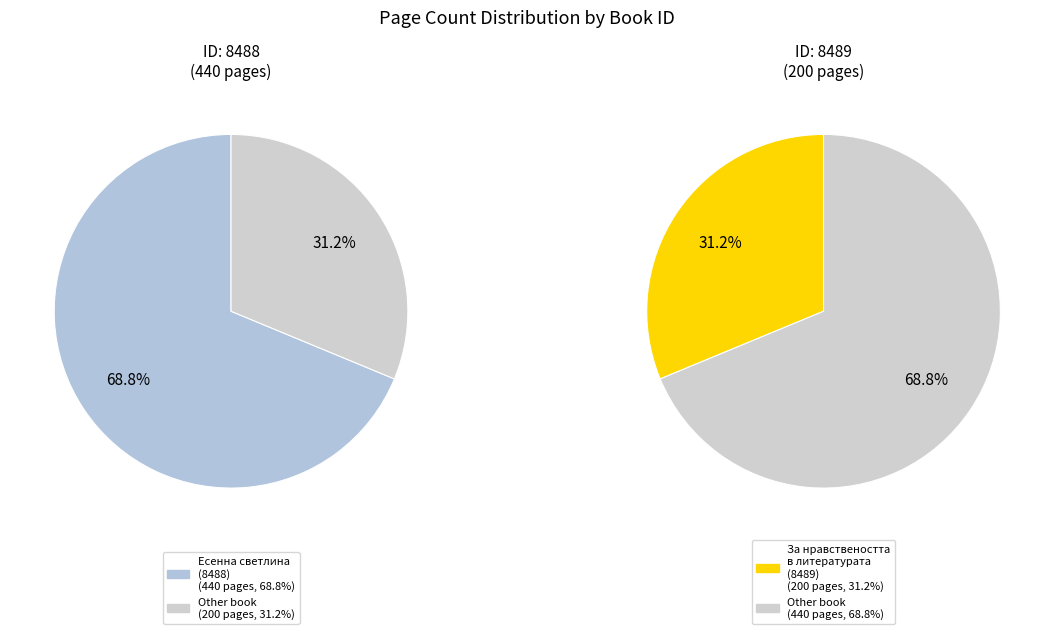

Between 8489 and 8488, which is larger?

8488